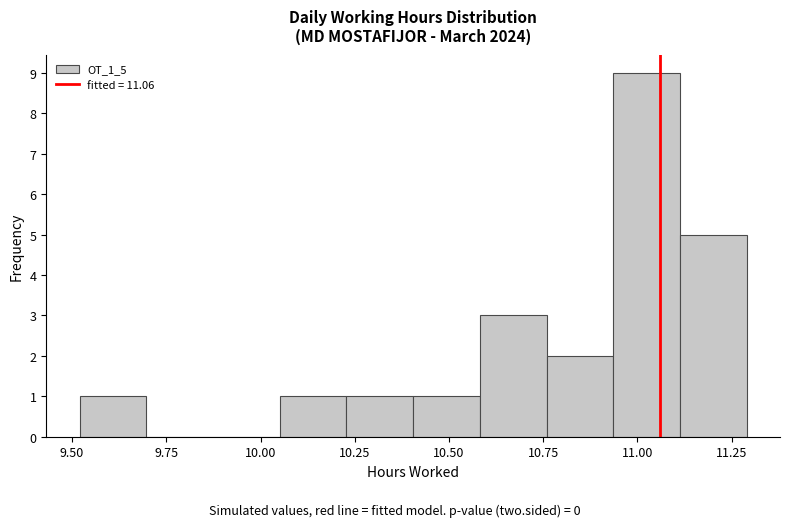

Around what value on the x-axis is the tallest bar? Give the approximate position of its centre, as read against the axis.

11.00